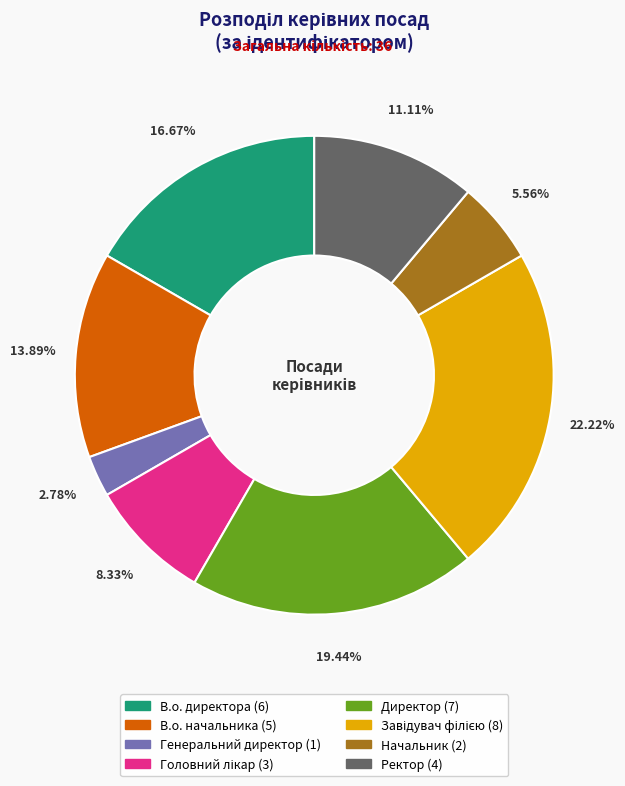

The Генеральний директор slice represents 3% of the pie. True or false?

True